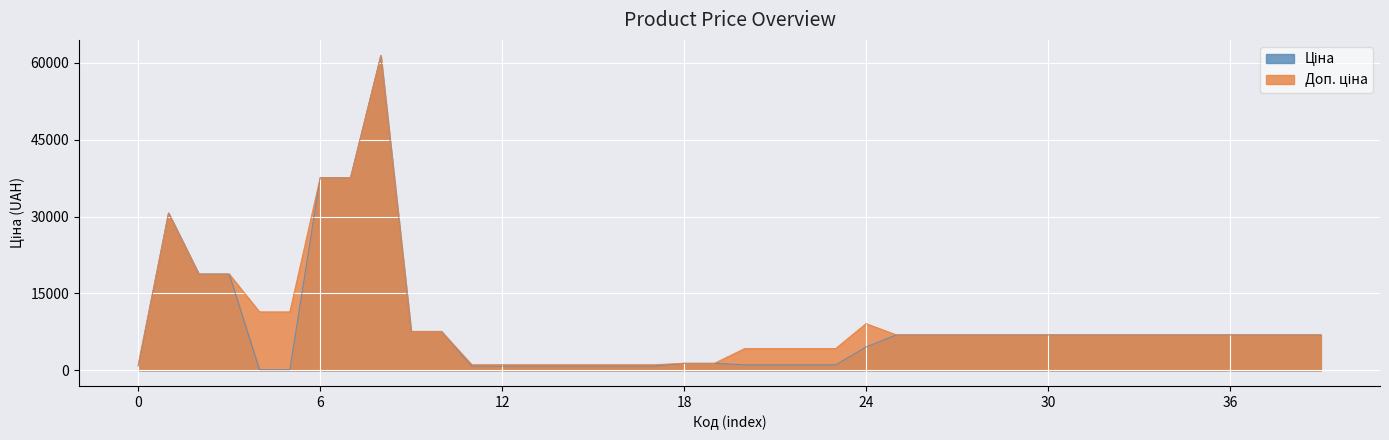

Does the chart display data point markers on the line(s)?

No